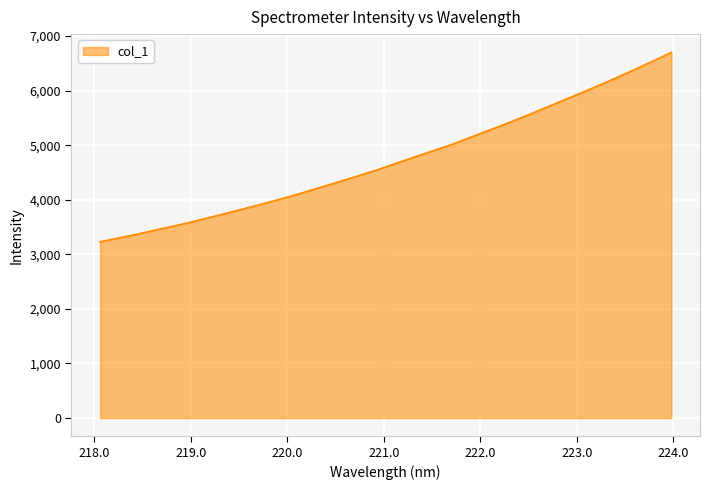

What is the minimum value shown in the chart?

3229.6